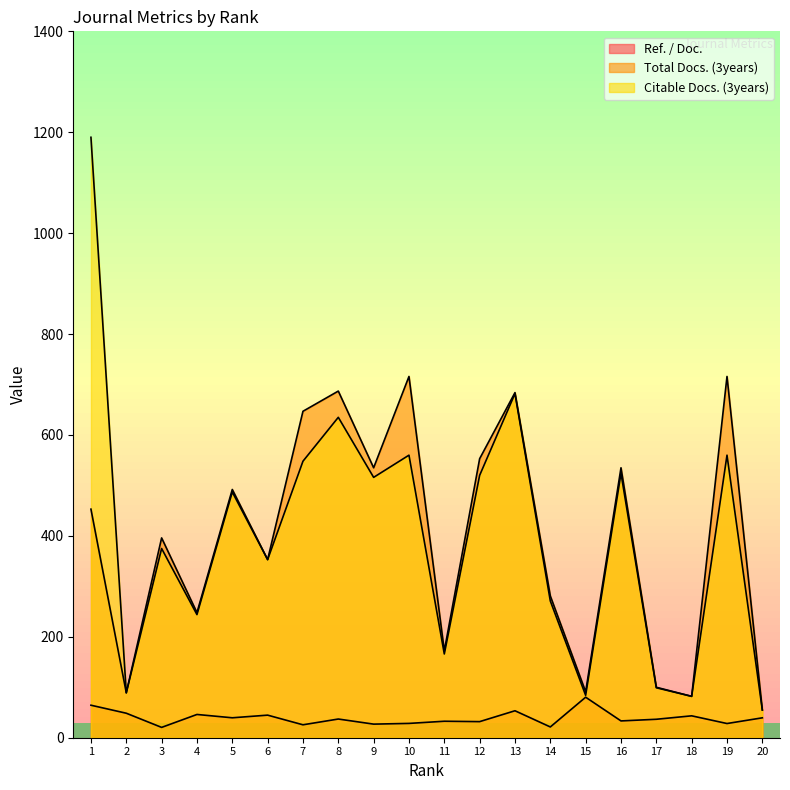

Which series changed the most between 2 and 19?

Total Docs. (3years)